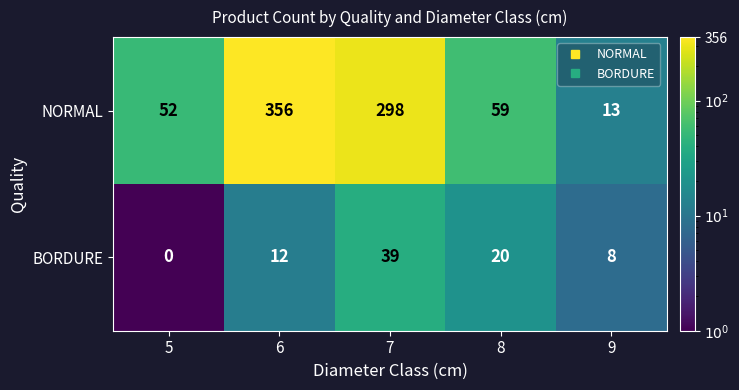

What is the spread (max minus min) of values at 9?

5